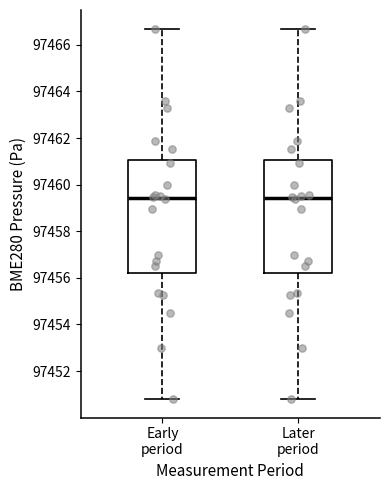

Where is the lower edge of the box for Early period on the y-axis? The values are not printed on the chart, so give them approximately, as read against the axis.

97456.2